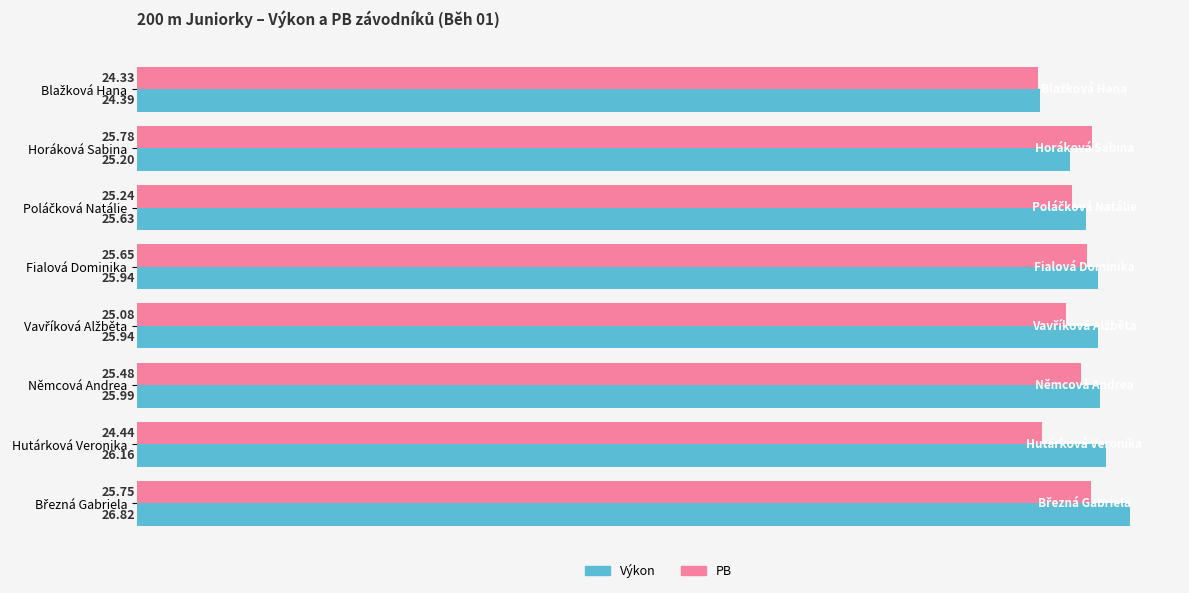

At how many categories does at least one series exceed 25?

7